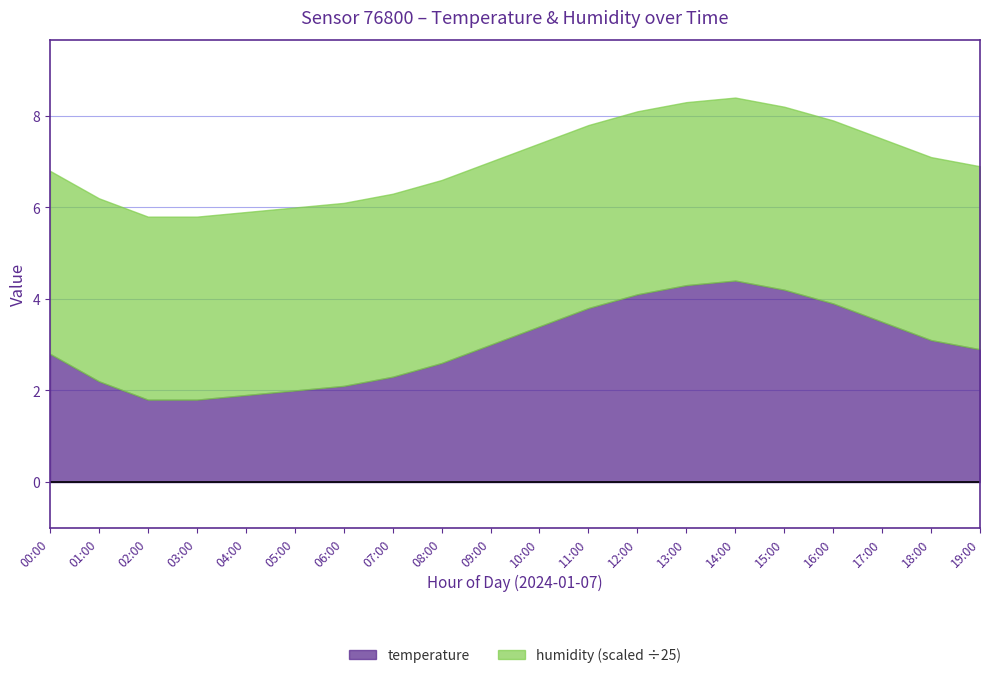

List the labels in order of temperature value, smallest first.

02:00, 03:00, 04:00, 05:00, 06:00, 01:00, 07:00, 08:00, 00:00, 19:00, 09:00, 18:00, 10:00, 17:00, 11:00, 16:00, 12:00, 15:00, 13:00, 14:00